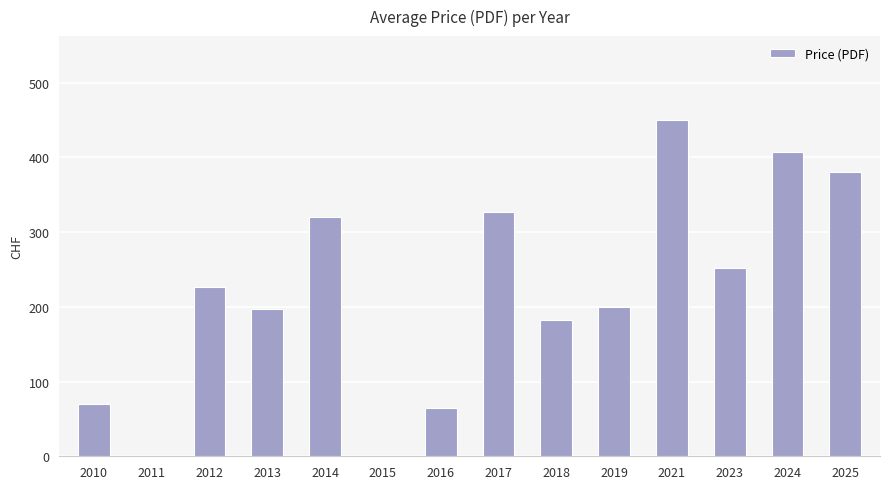

What is the greatest value displayed?

450.0